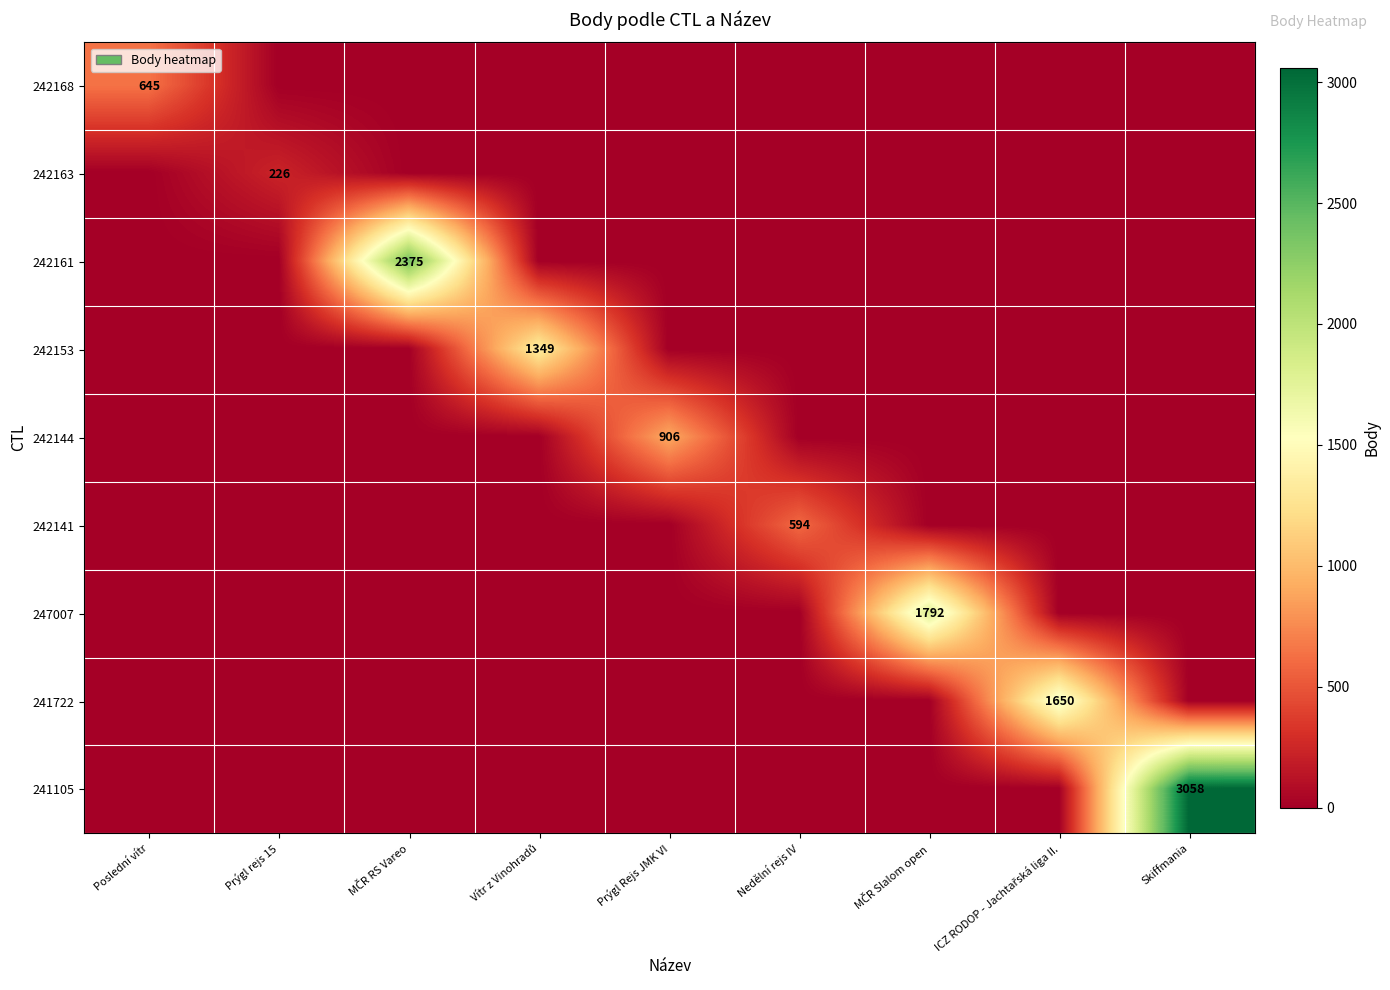

Rank the series at ICZ RODOP - Jachtařská liga II. from lowest to highest value.

242168, 242163, 242161, 242153, 242144, 242141, 247007, 241105, 241722